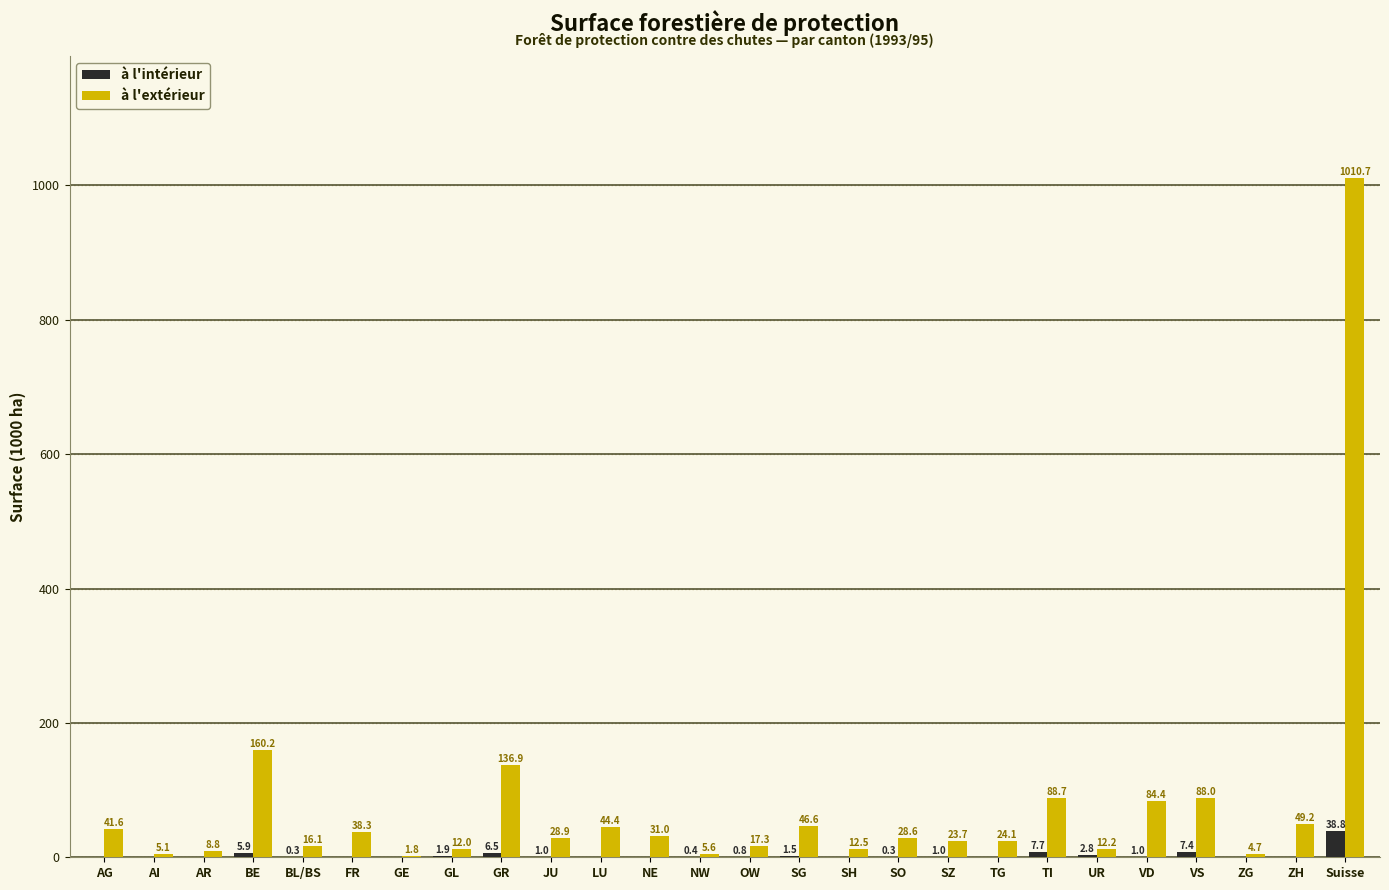

Is the value of à l'intérieur at TG greater than the value of à l'extérieur at BE?

No